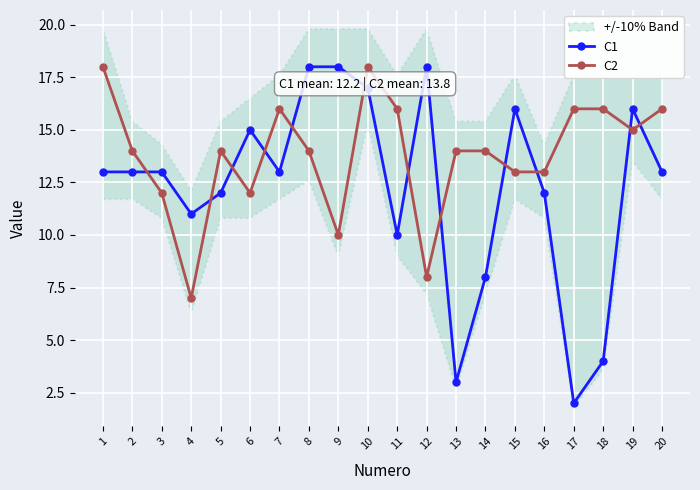

What are all the series names shown in the legend?

C1, C2